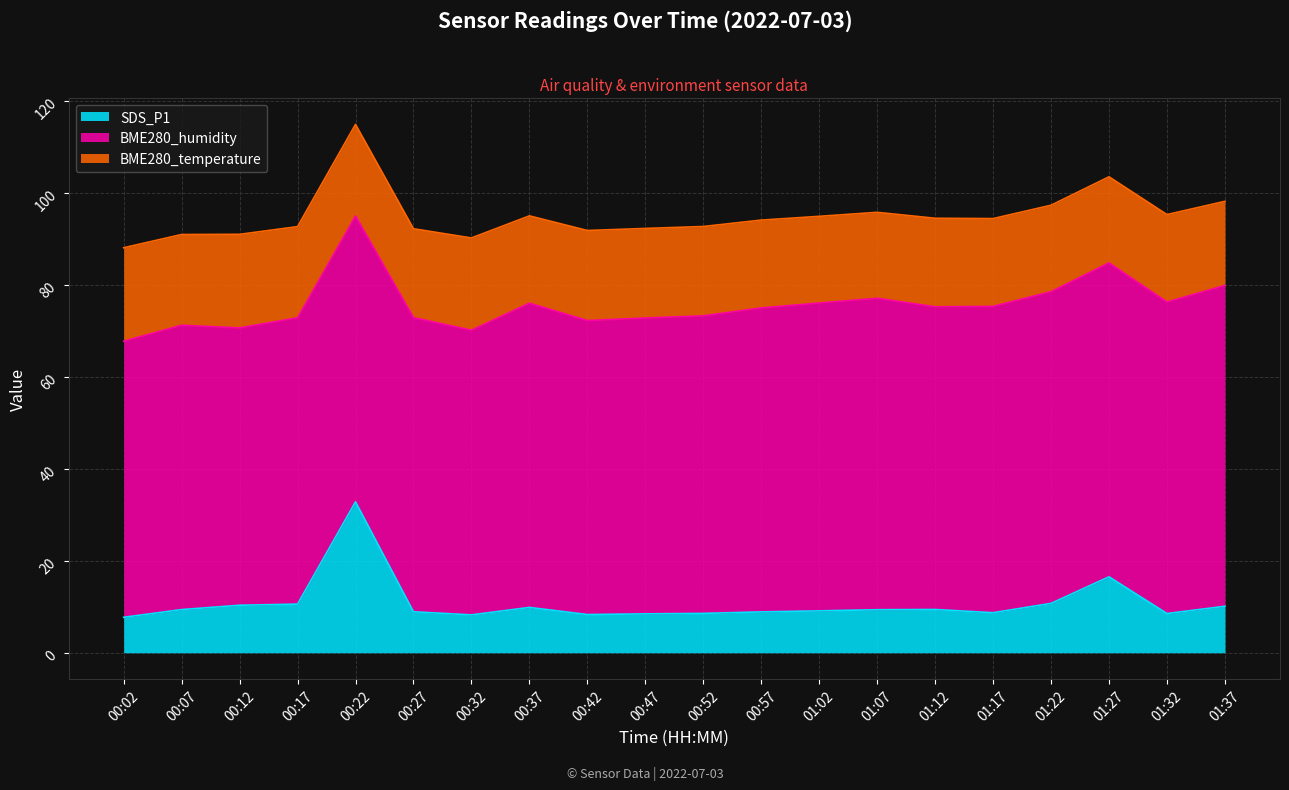

What is the sum of the BME280_temperature values at 00:42 and 01:37?

37.9